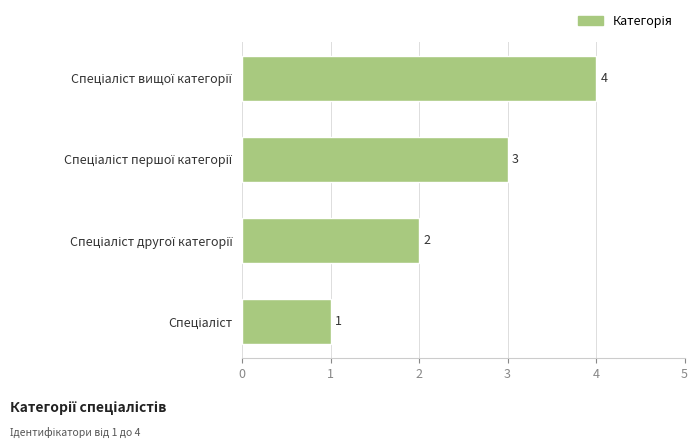

What is the difference between the maximum and minimum values?

3